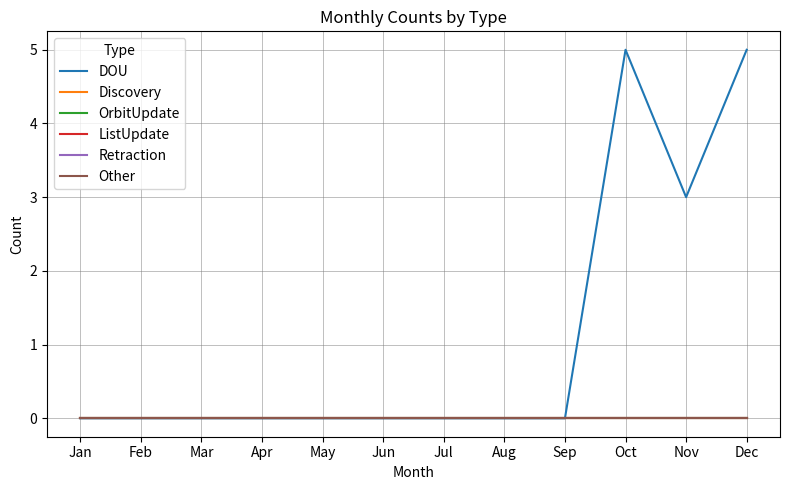

Does the chart have visible grid lines?

Yes